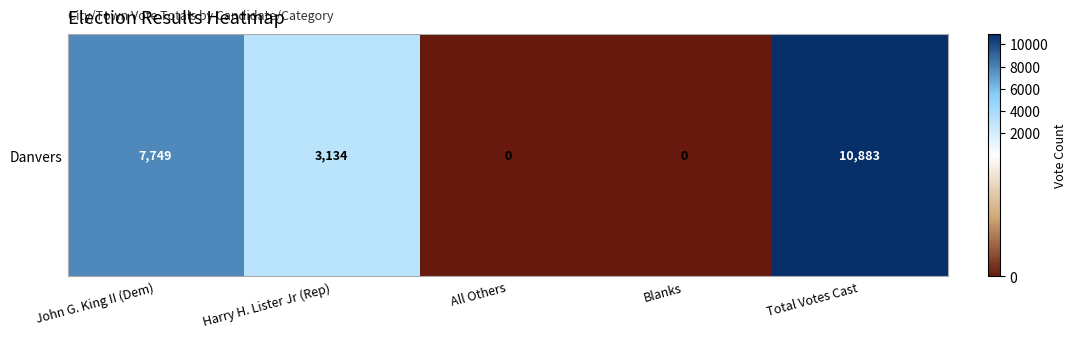

How many values are below 3134?

2